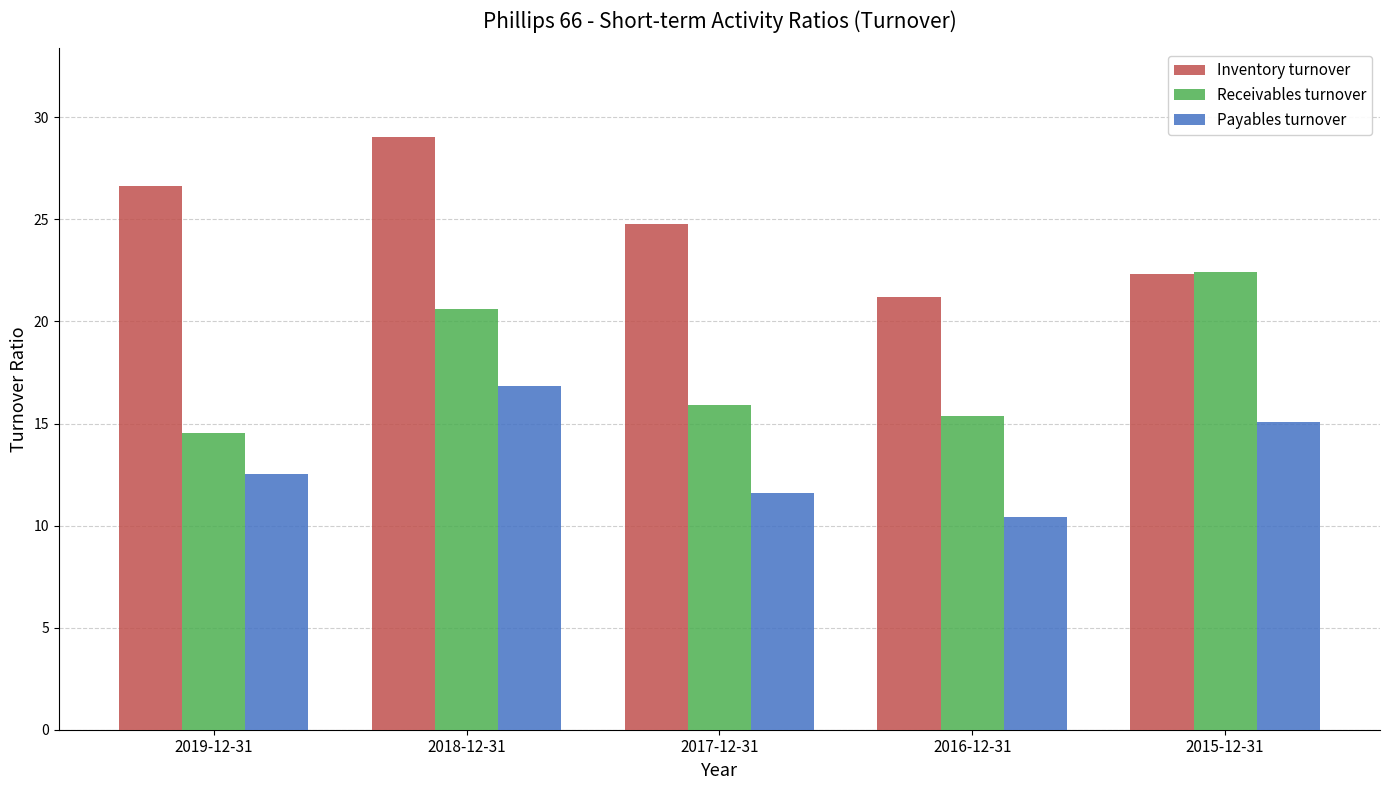

How many data points in Receivables turnover are less than 15?

1